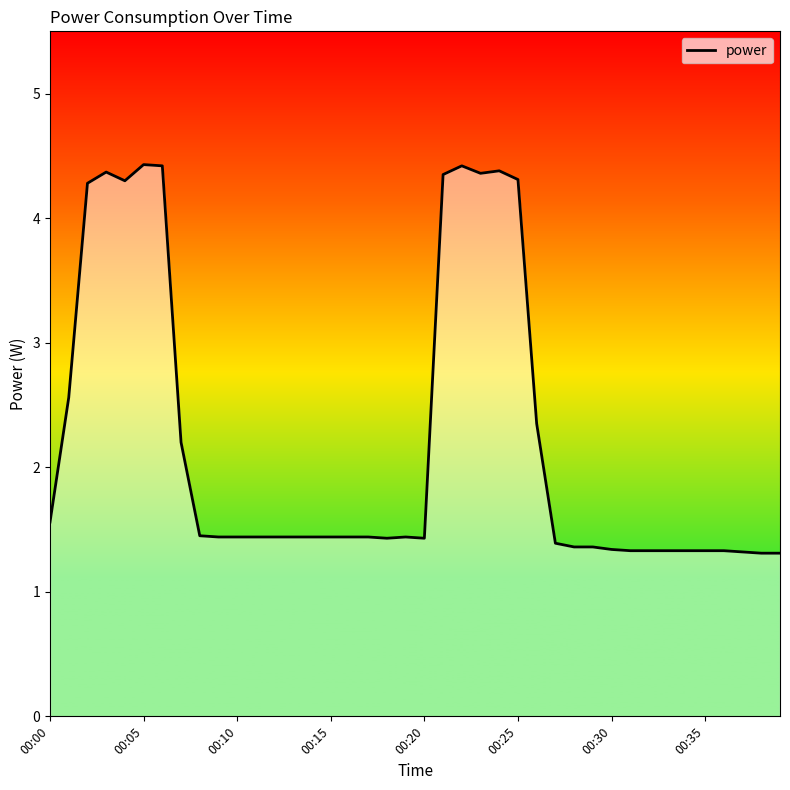

What is the difference between the maximum and minimum values?

3.1